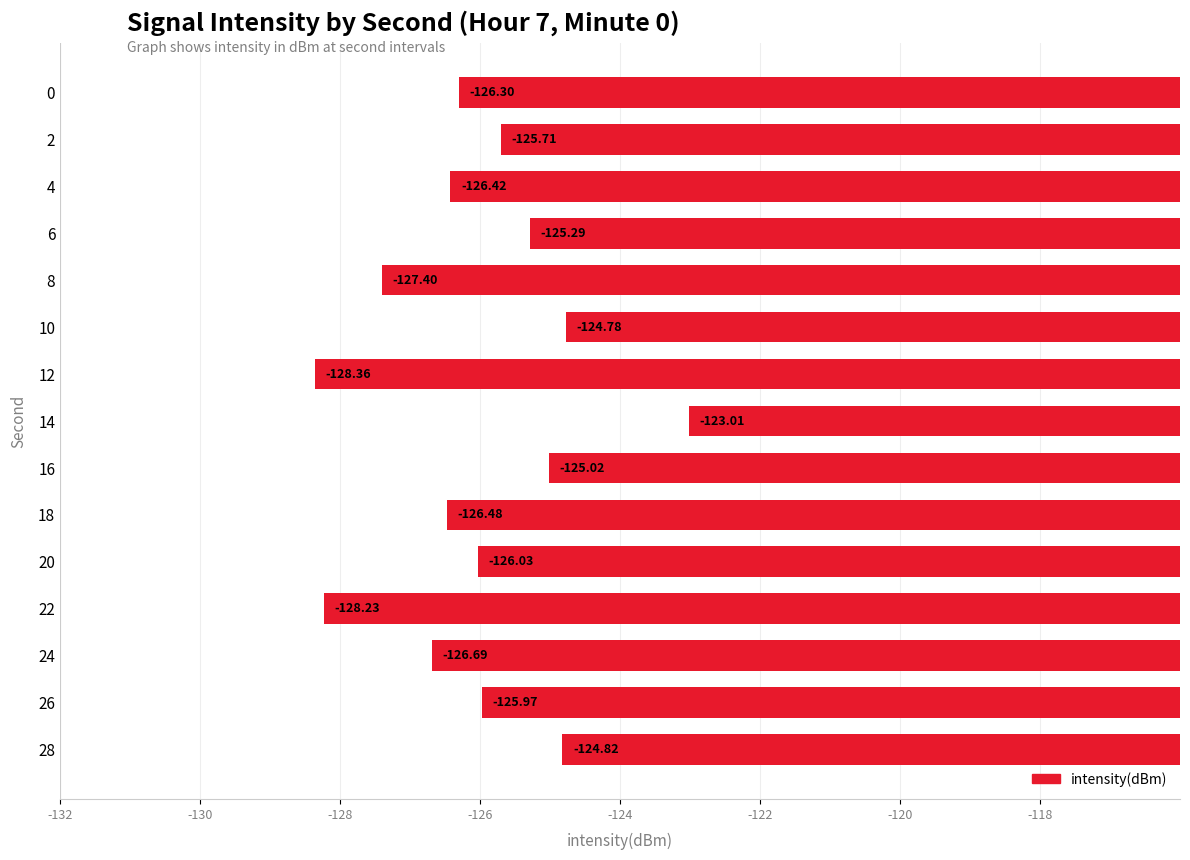

List the labels in order of value, smallest first.

12, 22, 8, 24, 18, 4, 0, 20, 26, 2, 6, 16, 28, 10, 14